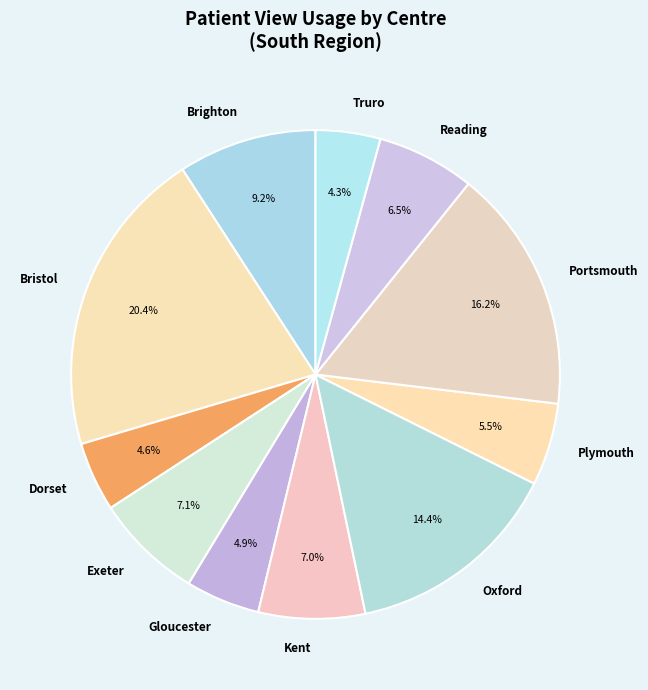

Which slice is the largest?

Bristol